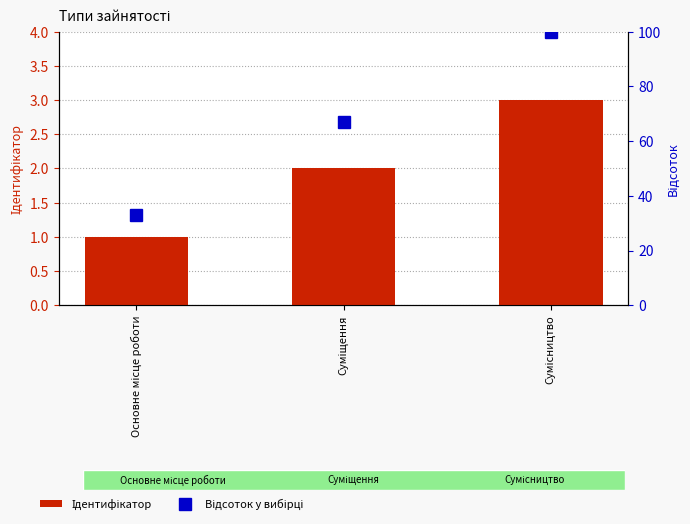

What is the spread (max minus min) of values at Суміщення?

65